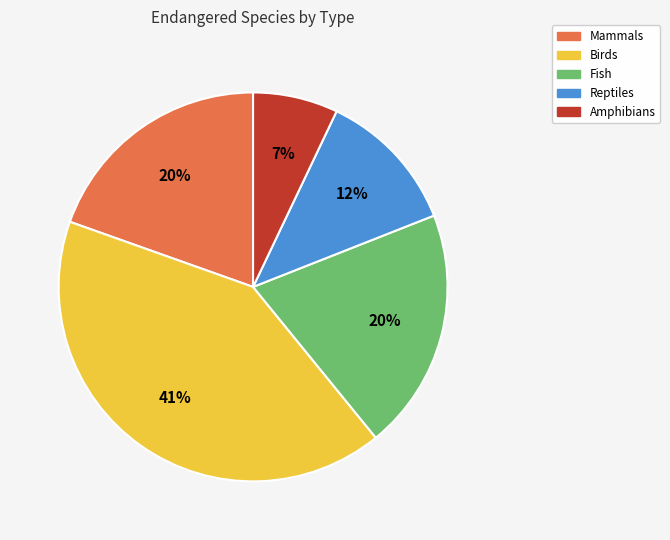

Is Reptiles the majority of the pie?

No